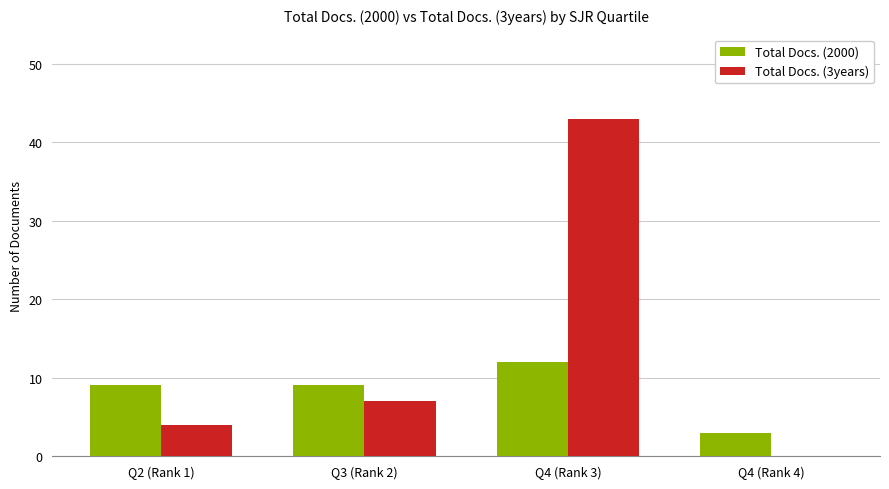

Which category has the highest value across all series?

Q4 (Rank 3)